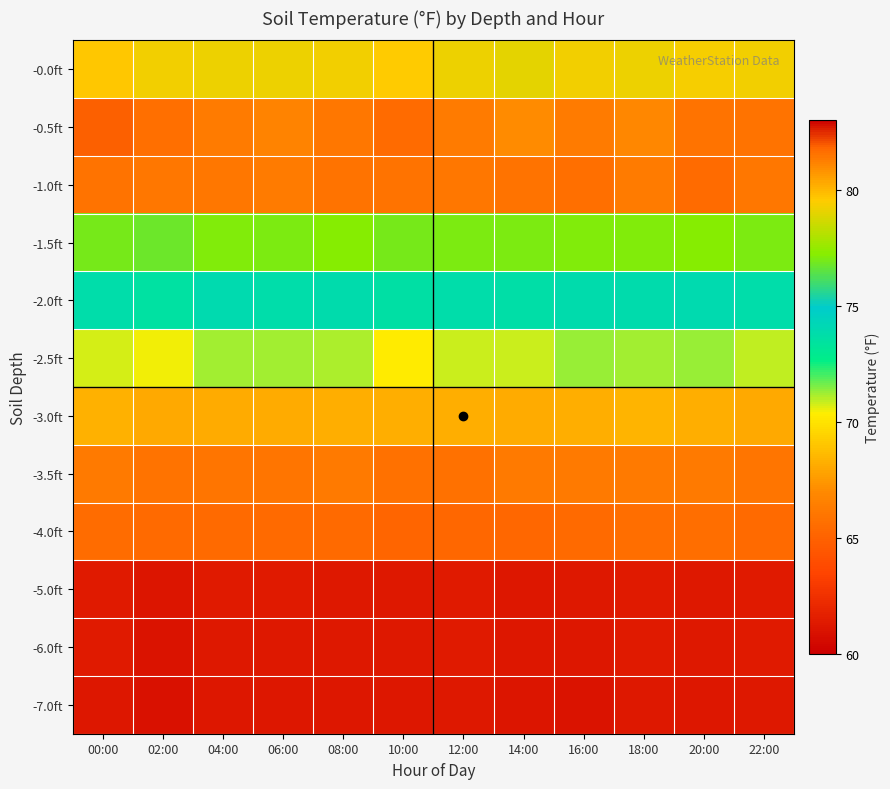

Reading left to right, transcribe all the data shown in this chart.

-0.0ft: 00:00=79.6	02:00=79.3	04:00=79.2	06:00=79.2	08:00=79.3	10:00=79.5	12:00=79.2	14:00=79.0	16:00=79.3	18:00=79.2	20:00=79.4	22:00=79.3
-0.5ft: 00:00=81.9	02:00=81.6	04:00=81.3	06:00=81.2	08:00=81.4	10:00=81.7	12:00=81.3	14:00=81.0	16:00=81.3	18:00=81.1	20:00=81.5	22:00=81.5
-1.0ft: 00:00=81.5	02:00=81.4	04:00=81.4	06:00=81.3	08:00=81.5	10:00=81.5	12:00=81.4	14:00=81.5	16:00=81.6	18:00=81.3	20:00=81.7	22:00=81.4
-1.5ft: 00:00=76.9	02:00=76.8	04:00=77.1	06:00=77.0	08:00=77.2	10:00=76.9	12:00=77.0	14:00=77.0	16:00=77.1	18:00=77.1	20:00=77.2	22:00=77.0
-2.0ft: 00:00=73.8	02:00=73.5	04:00=74.0	06:00=73.8	08:00=73.9	10:00=73.6	12:00=73.8	14:00=73.7	16:00=73.9	18:00=73.9	20:00=74.0	22:00=73.8
-2.5ft: 00:00=70.7	02:00=70.5	04:00=71.2	06:00=71.2	08:00=71.1	10:00=70.3	12:00=70.8	14:00=70.8	16:00=71.3	18:00=71.2	20:00=71.3	22:00=70.9
-3.0ft: 00:00=68.3	02:00=68.0	04:00=68.1	06:00=68.1	08:00=68.2	10:00=68.2	12:00=68.2	14:00=68.1	16:00=68.2	18:00=68.4	20:00=68.2	22:00=68.0
-3.5ft: 00:00=66.2	02:00=65.9	04:00=66.0	06:00=66.0	08:00=66.2	10:00=65.8	12:00=65.8	14:00=66.2	16:00=66.2	18:00=66.2	20:00=66.2	22:00=66.0
-4.0ft: 00:00=65.5	02:00=65.4	04:00=65.4	06:00=65.4	08:00=65.4	10:00=65.2	12:00=65.3	14:00=65.3	16:00=65.4	18:00=65.6	20:00=65.6	22:00=65.4
-5.0ft: 00:00=61.4	02:00=61.1	04:00=61.4	06:00=61.4	08:00=61.3	10:00=61.3	12:00=61.4	14:00=61.2	16:00=61.3	18:00=61.4	20:00=61.3	22:00=61.4
-6.0ft: 00:00=61.4	02:00=61.0	04:00=61.3	06:00=61.3	08:00=61.3	10:00=61.3	12:00=61.4	14:00=61.2	16:00=61.2	18:00=61.4	20:00=61.3	22:00=61.4
-7.0ft: 00:00=61.2	02:00=60.9	04:00=61.2	06:00=61.2	08:00=61.2	10:00=61.2	12:00=61.3	14:00=61.1	16:00=61.0	18:00=61.3	20:00=61.2	22:00=61.3